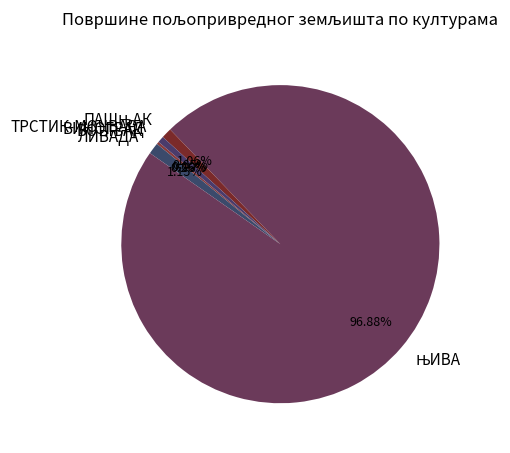

Does any single category account for the majority?

Yes